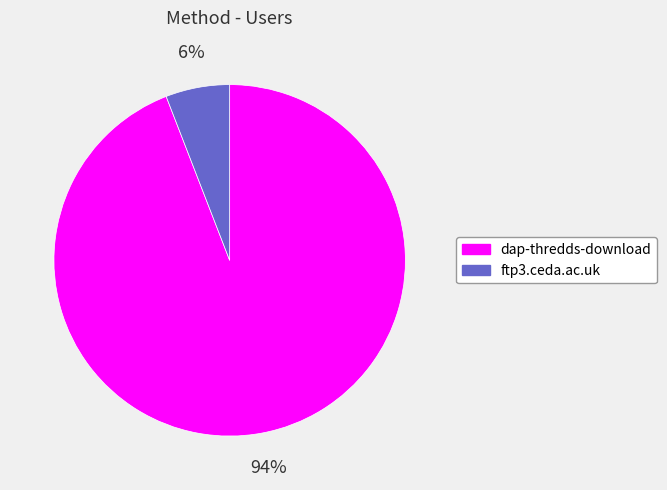

Is the sum of ftp3.ceda.ac.uk and dap-thredds-download greater than half?

Yes